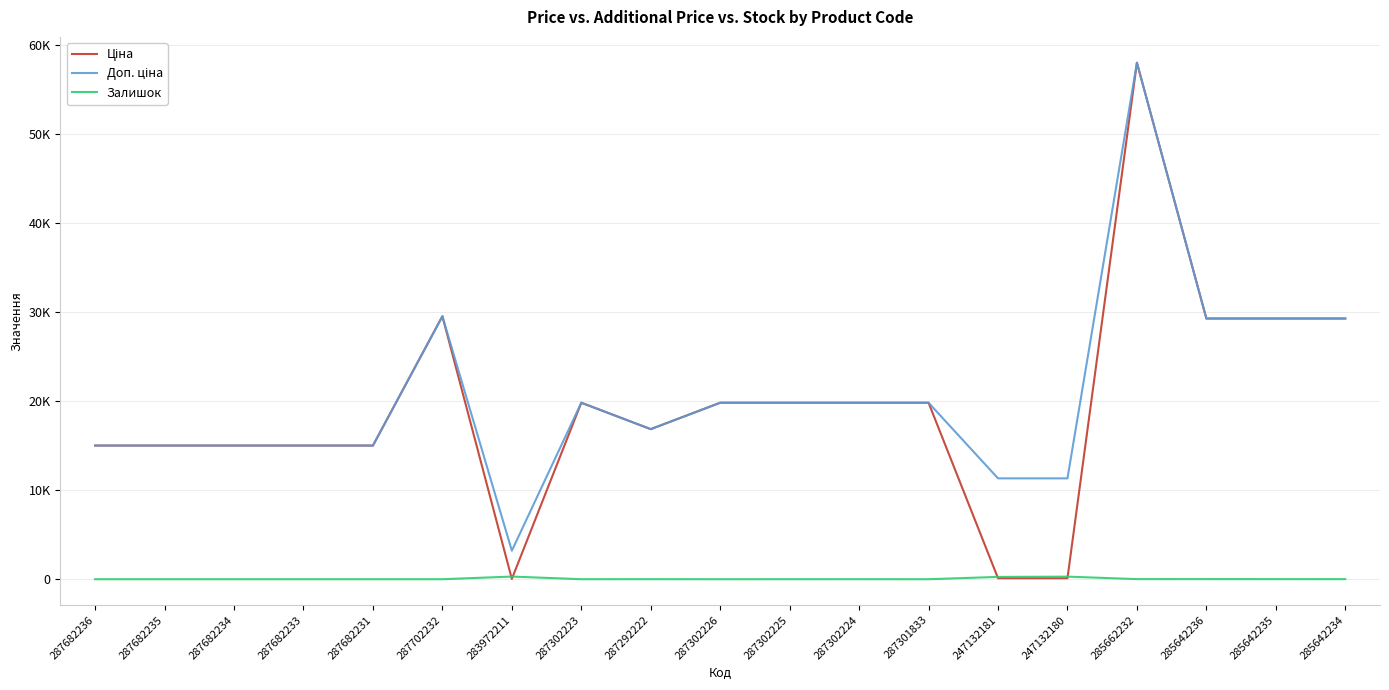

Which has a higher value, 287682235 or 287302226?

287302226